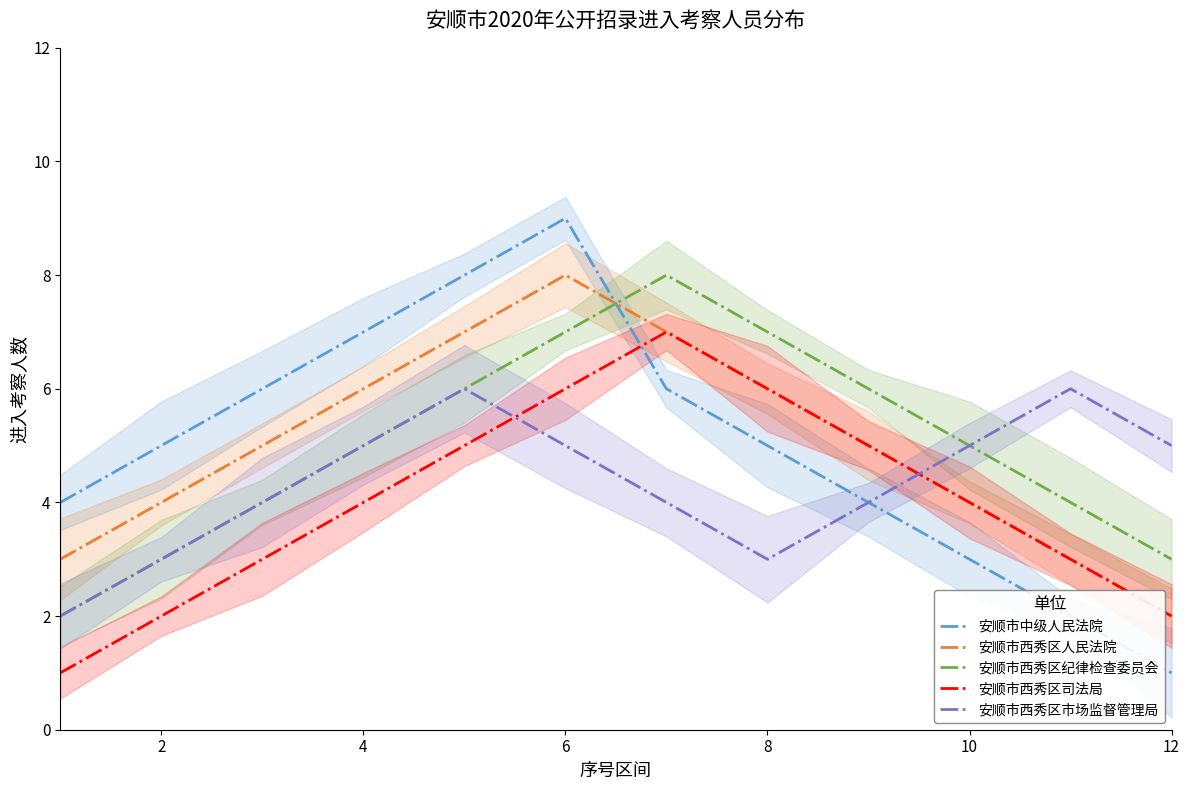

What are all the series names shown in the legend?

安顺市中级人民法院, 安顺市西秀区人民法院, 安顺市西秀区纪律检查委员会, 安顺市西秀区司法局, 安顺市西秀区市场监督管理局